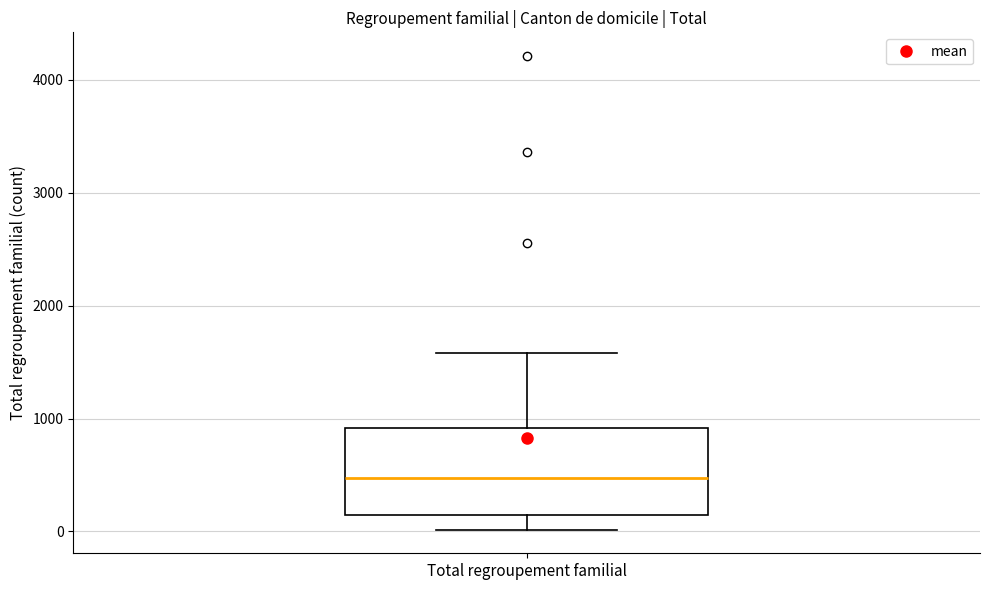

Where does the upper whisker of the box for Total regroupement familial end on the y-axis? The values are not printed on the chart, so give them approximately, as read against the axis.

1600